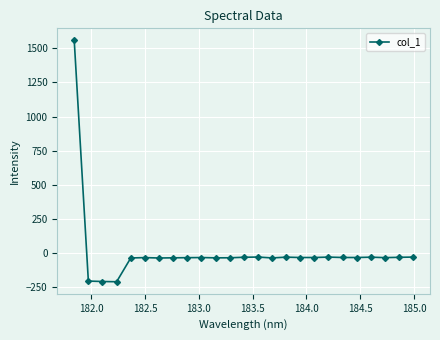

True or false: there are more than 0 points higher than both neighbors.

True